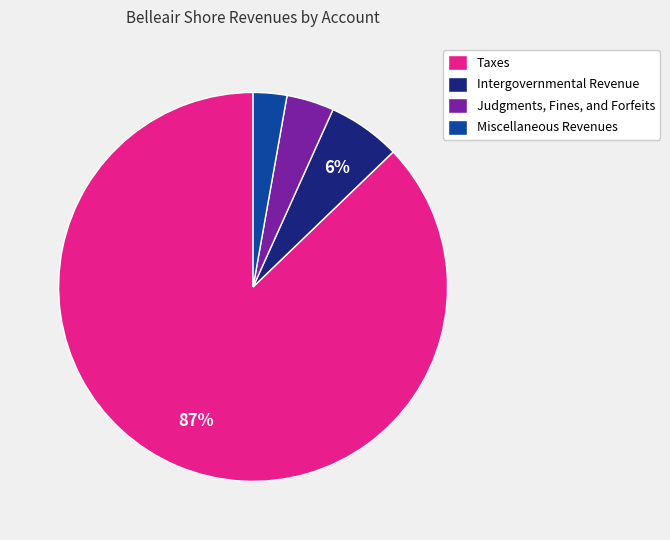

To the nearest percent, what portion does Judgments, Fines, and Forfeits represent?

4%